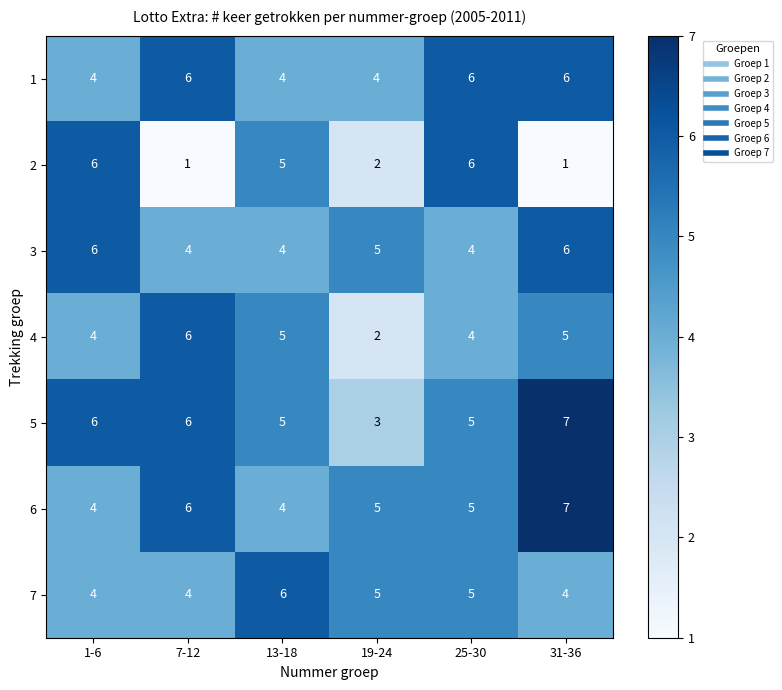

At how many categories does at least one series exceed 4?

6